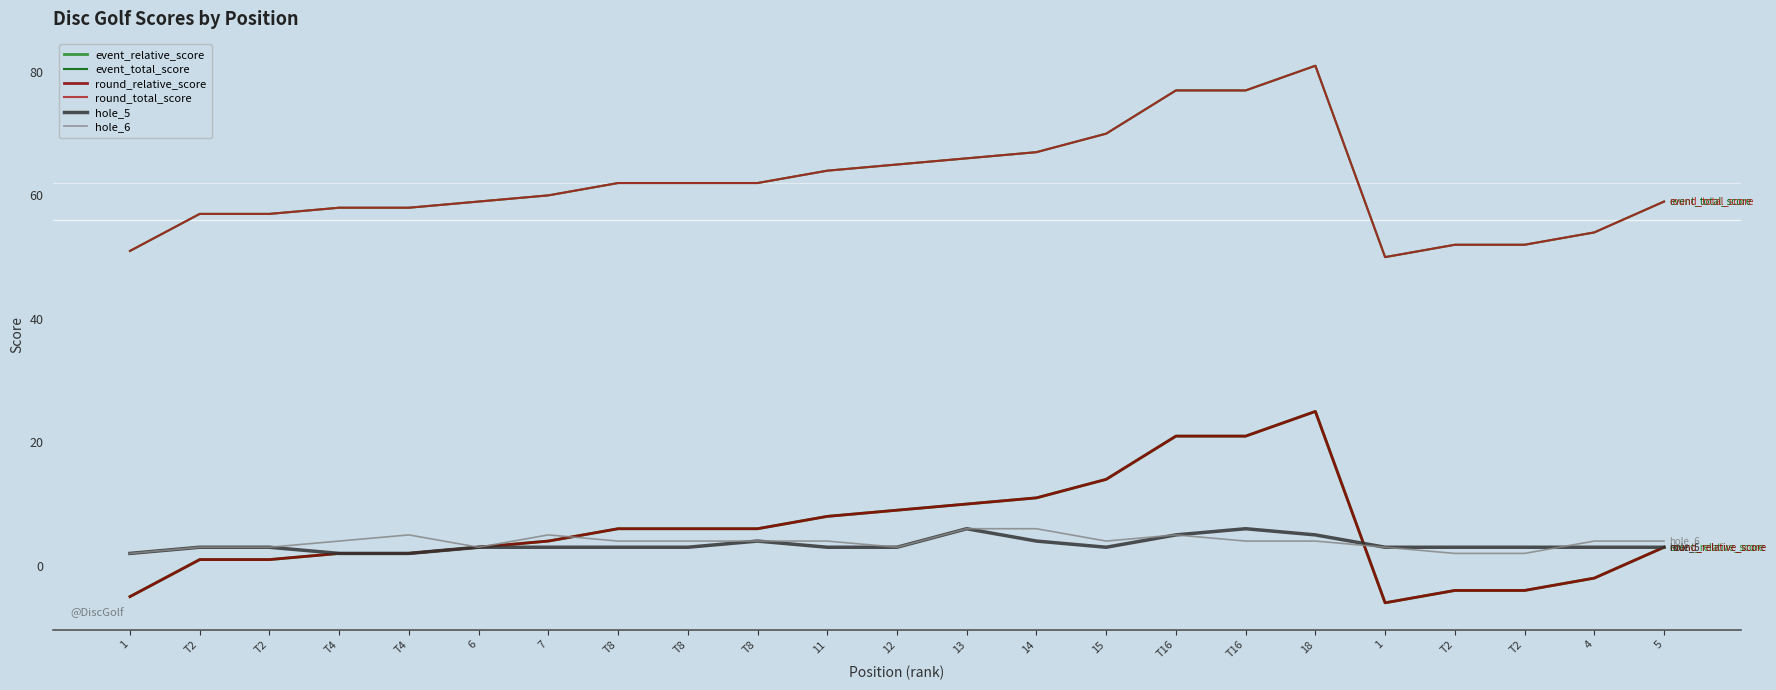

What is the sum of all event_total_score values?

1420